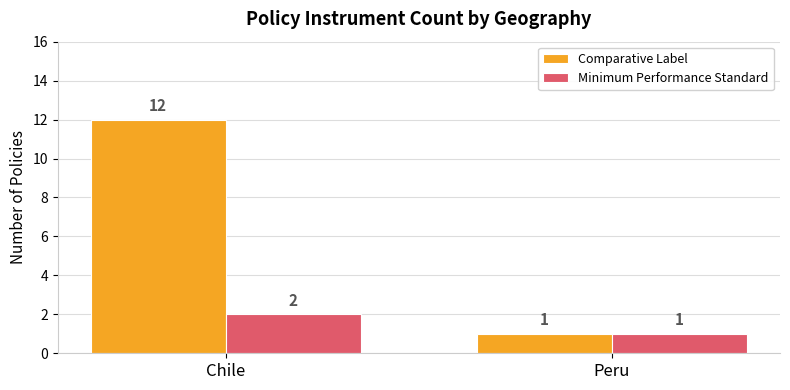

What is the label of the 2nd bar from the left?

Peru